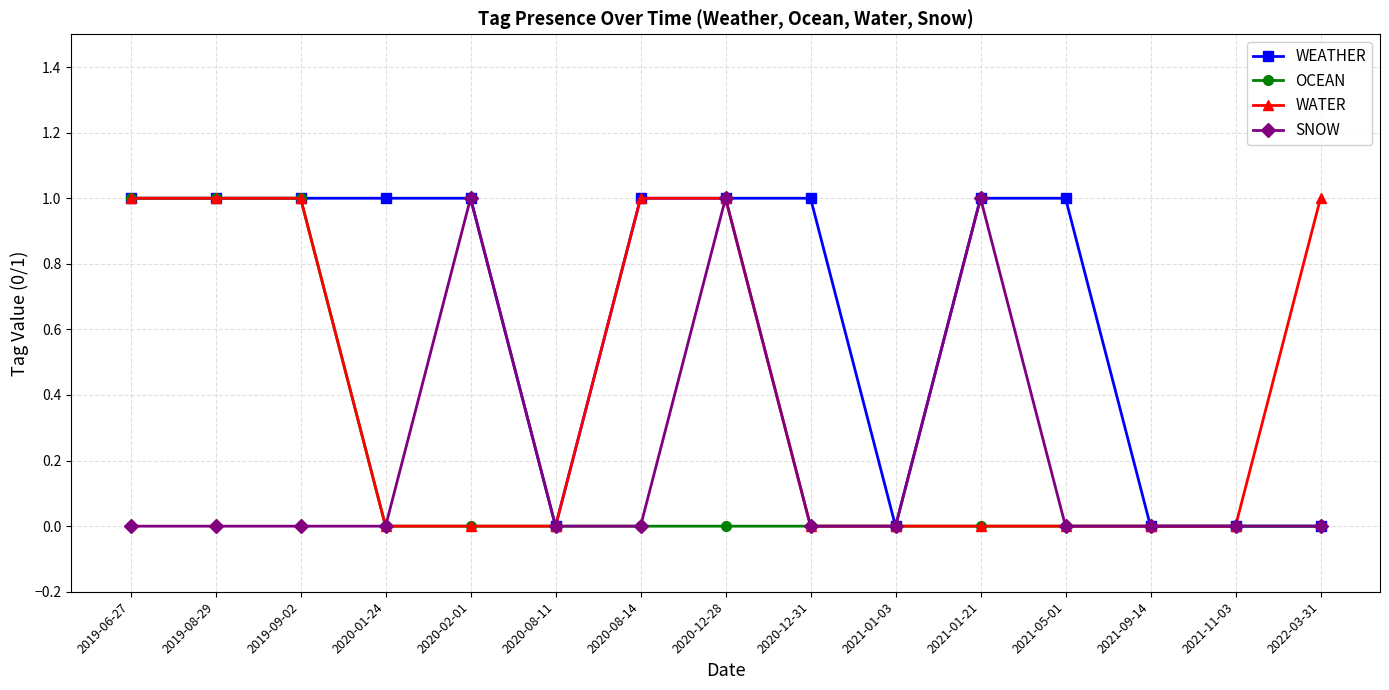

What are all the series names shown in the legend?

WEATHER, OCEAN, WATER, SNOW